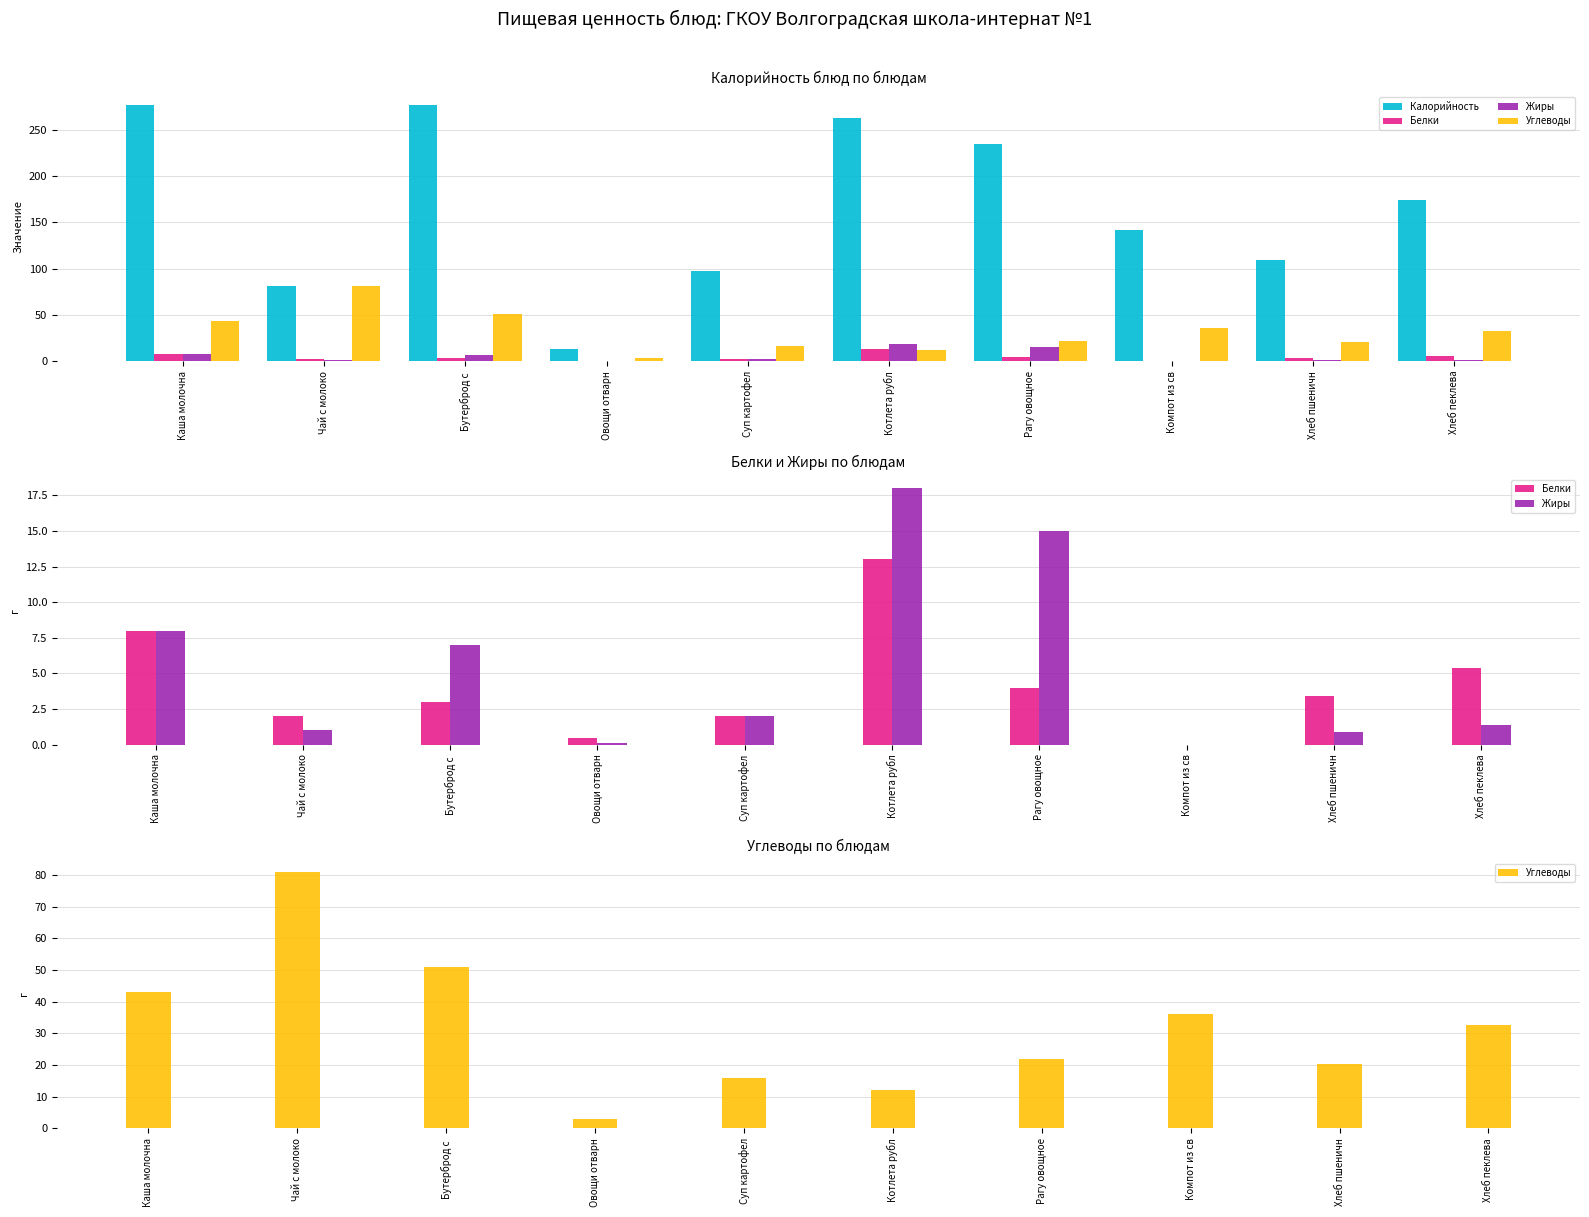

Reading left to right, transcribe all the data shown in this chart.

Калорийность: 277.0	81.0	277.0	13.0	97.0	263.0	234.0	142.0	108.8	174.0
Белки: 8.0	2.0	3.0	0.5	2.0	13.0	4.0	0.0	3.4	5.4
Жиры: 8.0	1.0	7.0	0.1	2.0	18.0	15.0	0.0	0.9	1.4
Углеводы: 43.0	81.0	51.0	3.0	16.0	12.0	22.0	36.0	20.4	32.6